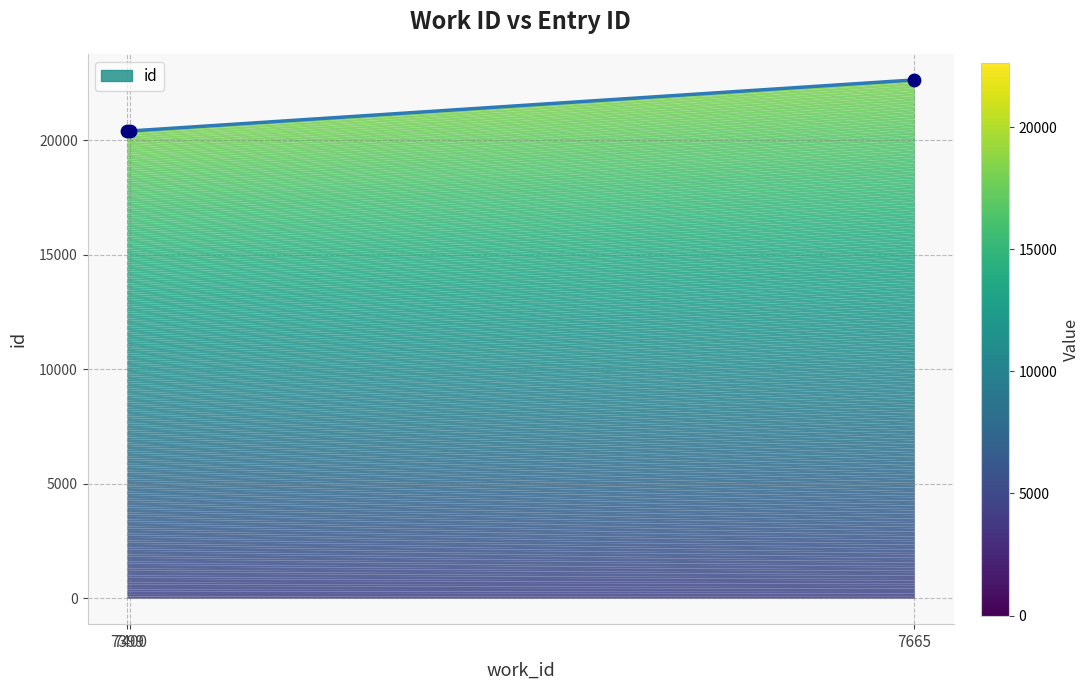

Approximately how many times larger is the value at 7665 compared to 7399?

1.1